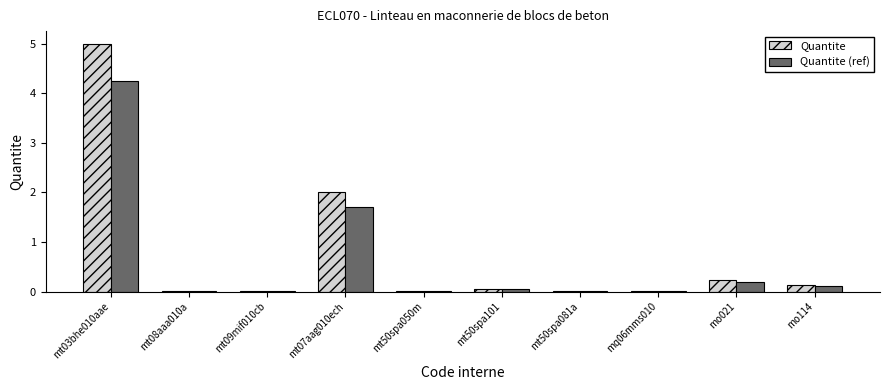

Which series changed the most between mt03bhe010aae and mt08aaa010a?

Quantite